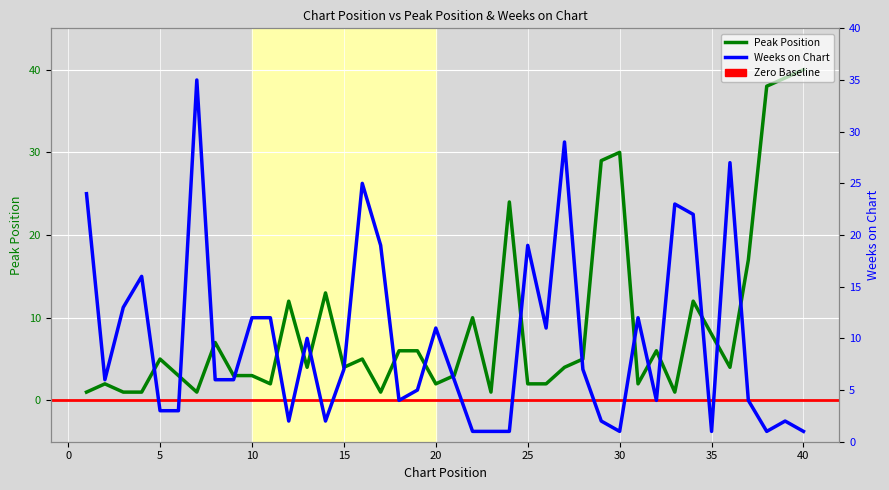

What is the difference between the highest and lowest values at 13?

6